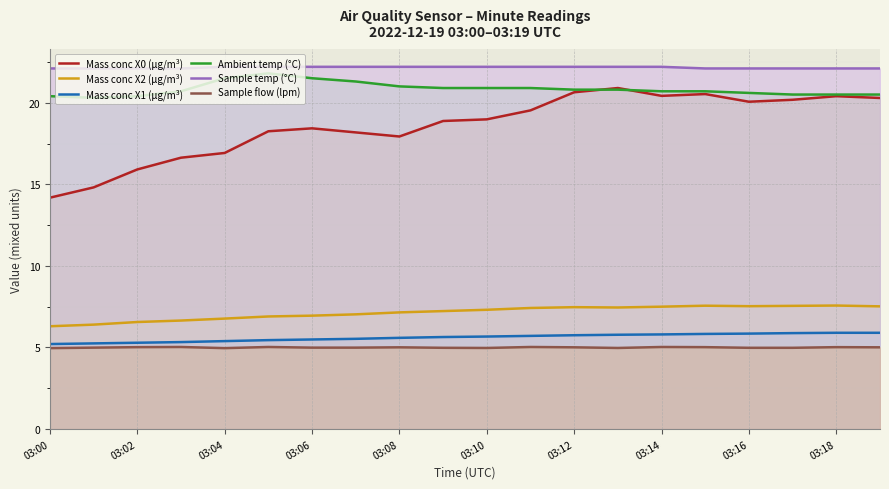

True or false: Mass conc X1 (μg/m³) and Mass conc X2 (μg/m³) intersect in this chart.

False